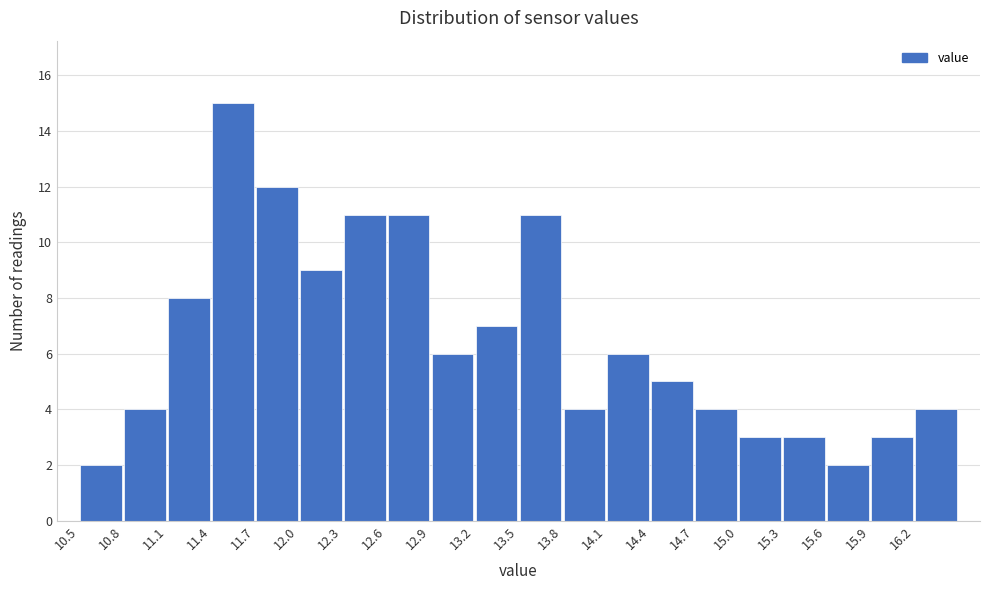

How tall is the bar that spans 11.7 to 12.0 on the x-axis? The values are not printed on the chart, so give them approximately, as read against the axis.

12